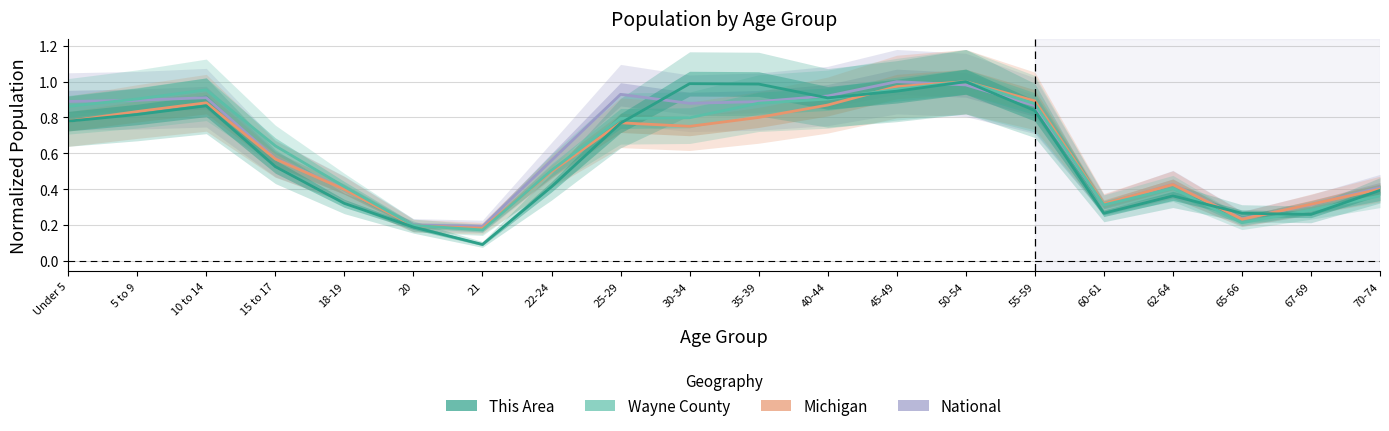

Rank the series by their maximum value, from lowest to highest.

National, Michigan, Wayne County, This Area